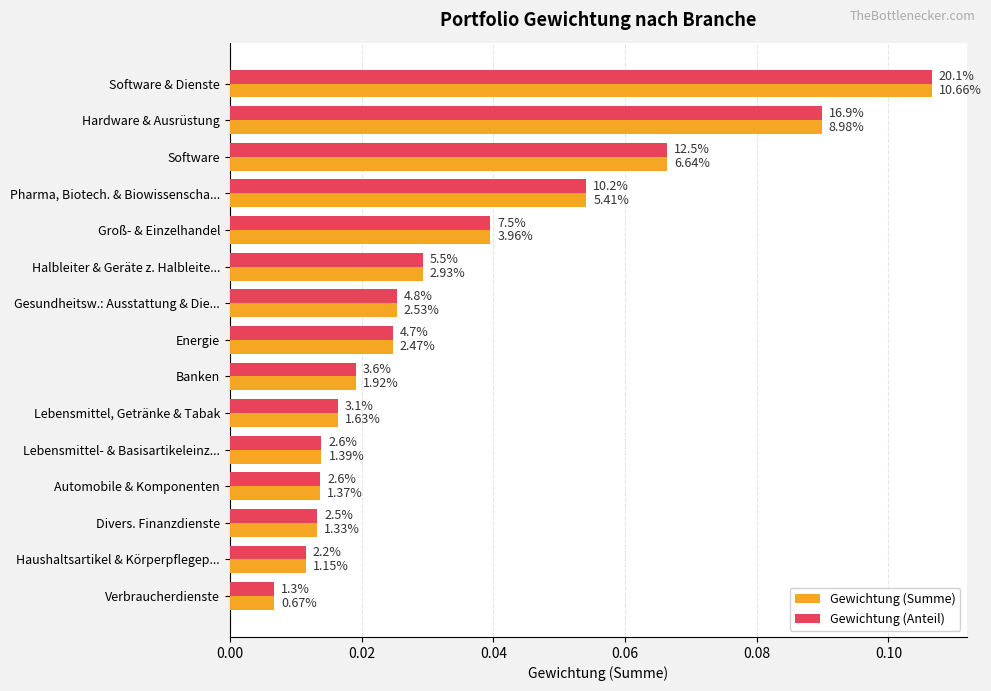

What position from the right is Verbraucherdienste?

1